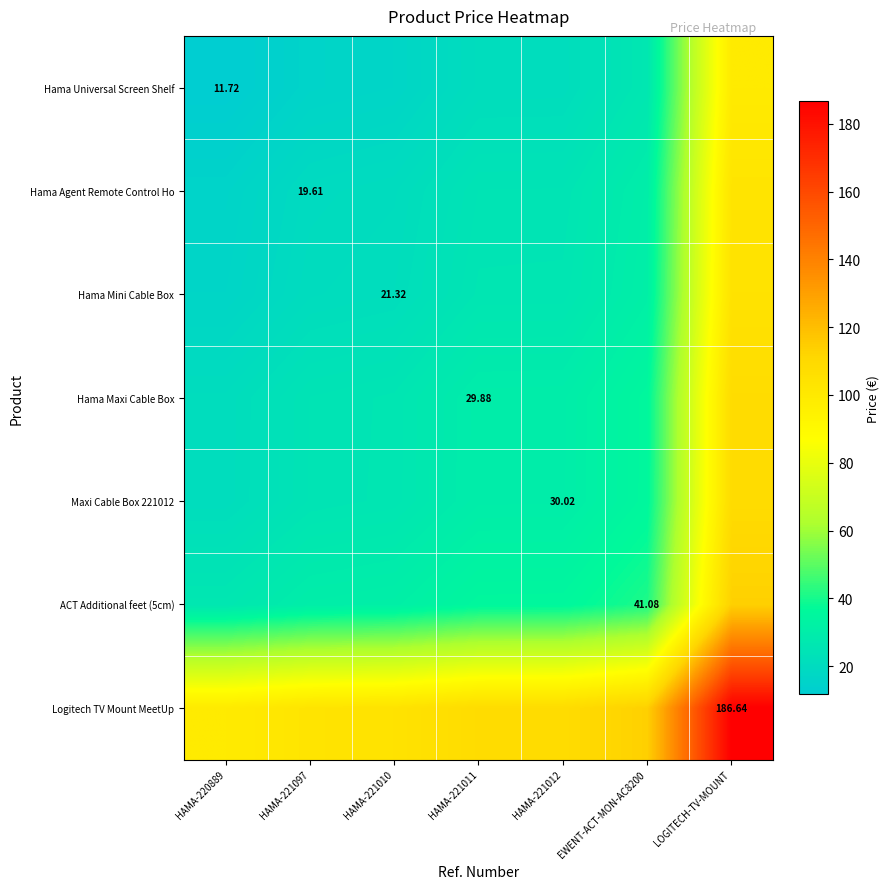

Between HAMA-221010 and HAMA-221012, which series saw the biggest shift?

Hama Universal Screen Shelf